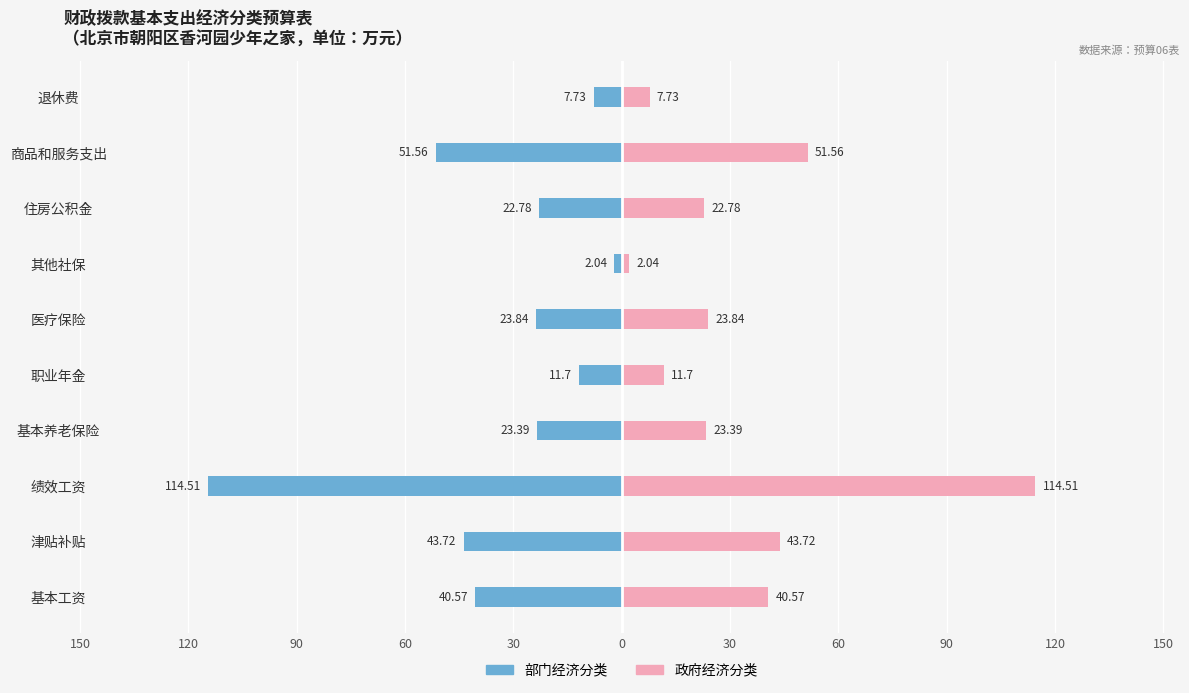

How many distinct data groups are displayed?

2